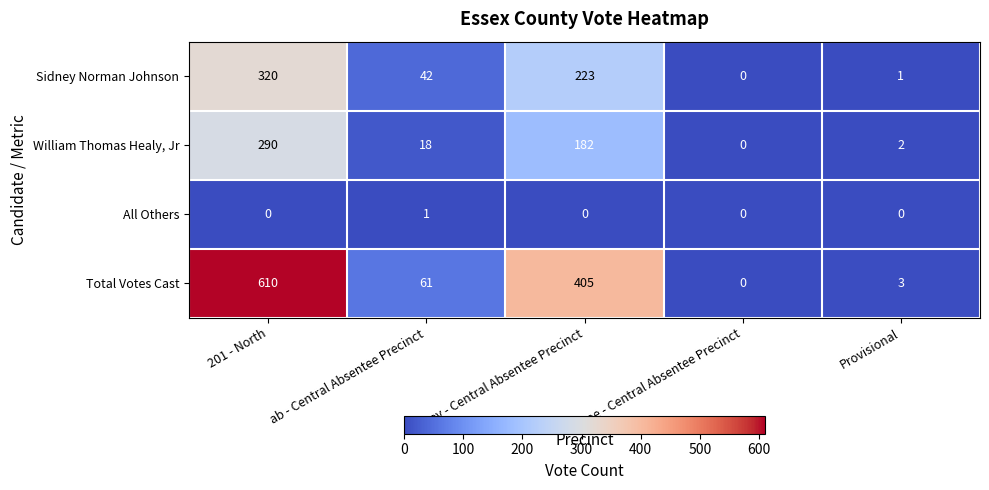

At which label is William Thomas Healy, Jr closest to 145?

ev - Central Absentee Precinct